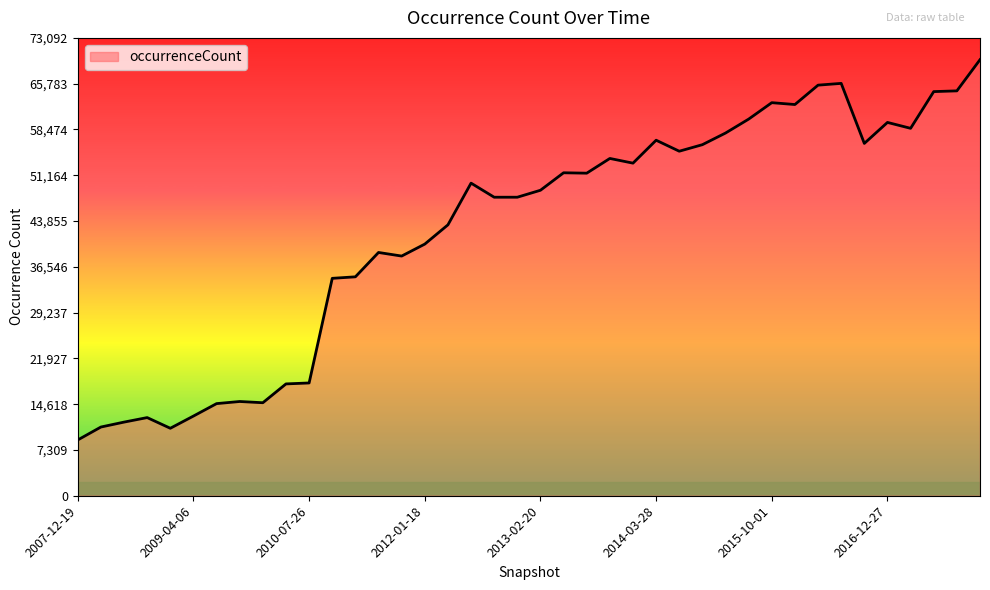

What is the maximum value shown in the chart?

69612